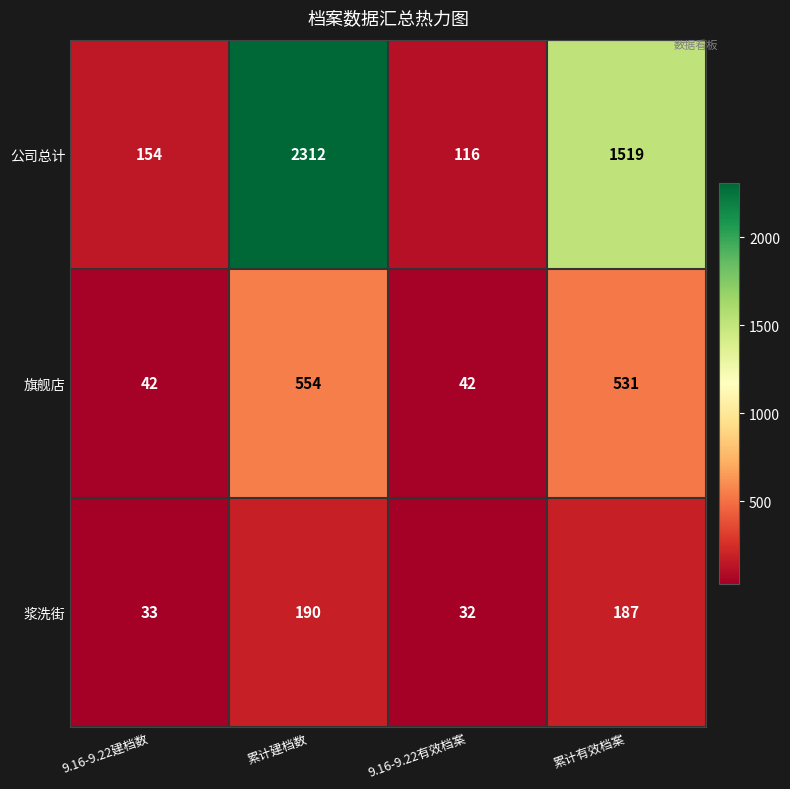

Reading left to right, what are all the values shown in this chart?

公司总计: 9.16-9.22建档数=154	累计建档数=2312	9.16-9.22有效档案=116	累计有效档案=1519
旗舰店: 9.16-9.22建档数=42	累计建档数=554	9.16-9.22有效档案=42	累计有效档案=531
浆洗街: 9.16-9.22建档数=33	累计建档数=190	9.16-9.22有效档案=32	累计有效档案=187